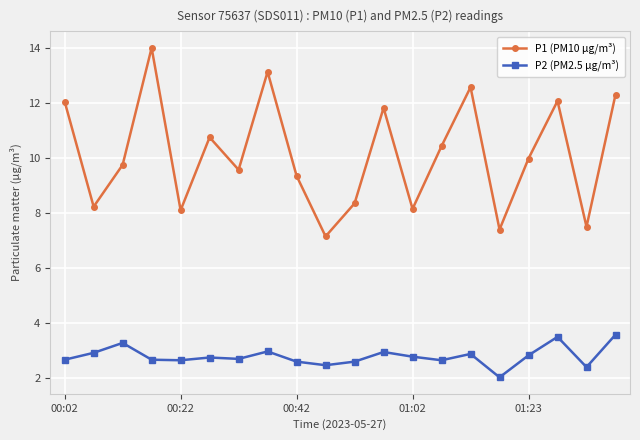

Rank the series by their average value, from lowest to highest.

P2 (PM2.5 µg/m³), P1 (PM10 µg/m³)